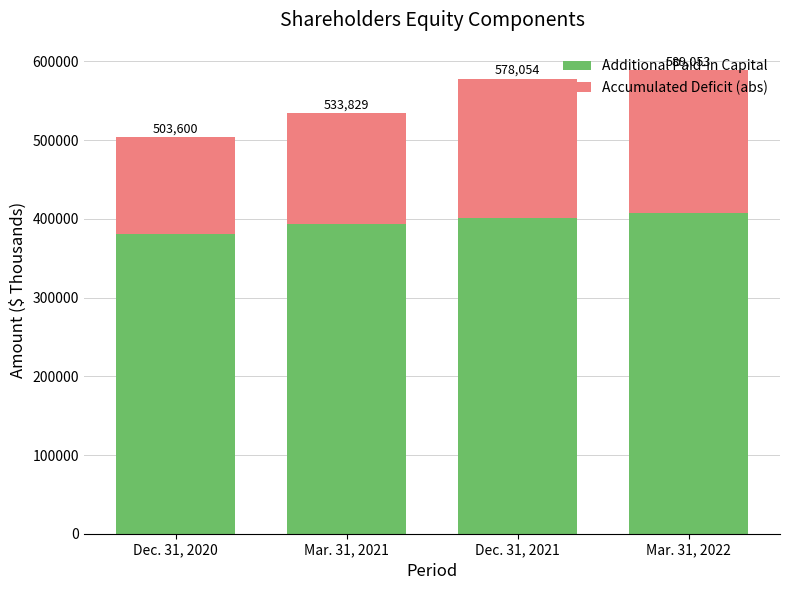

What value does the Additional Paid-in Capital series have at Dec. 31, 2021, to the nearest 50?

401500